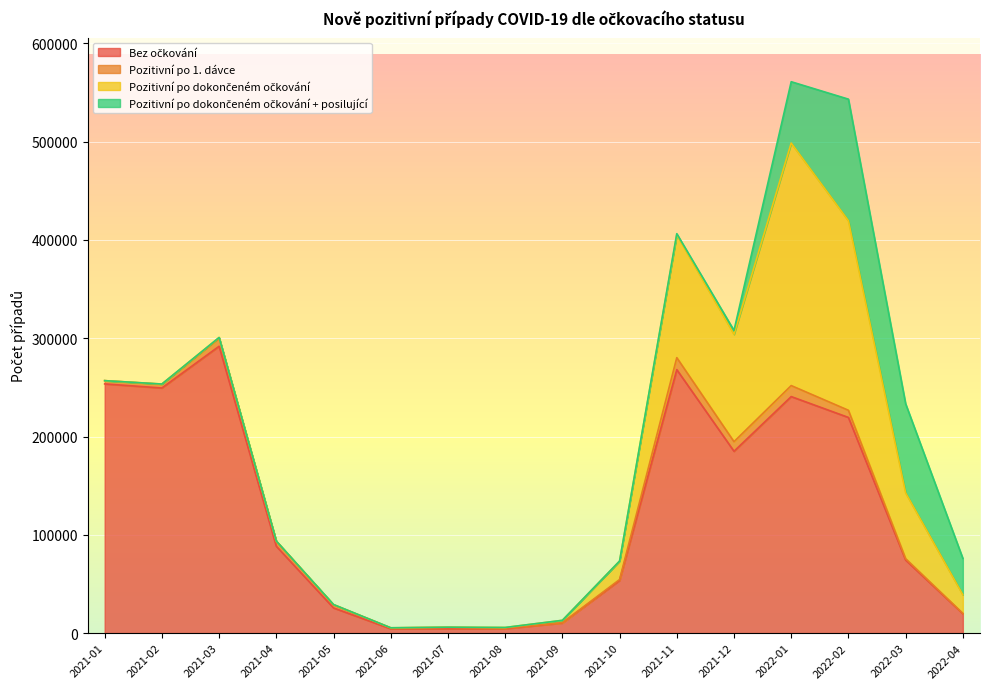

What are all the series names shown in the legend?

Bez očkování, Pozitivní po 1. dávce, Pozitivní po dokončeném očkování, Pozitivní po dokončeném očkování + posilující